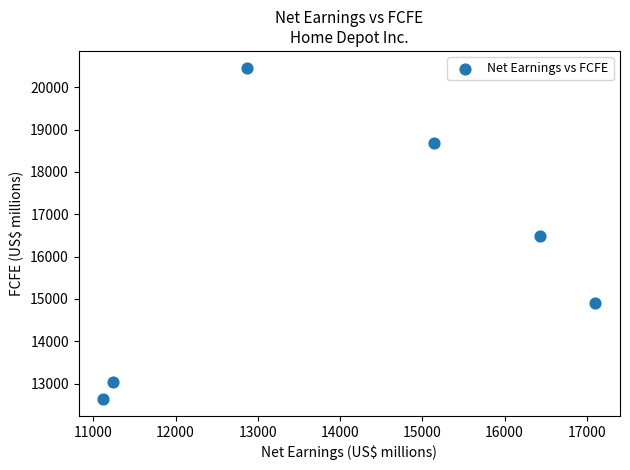

What is the range of X values (max minus min)?

5984